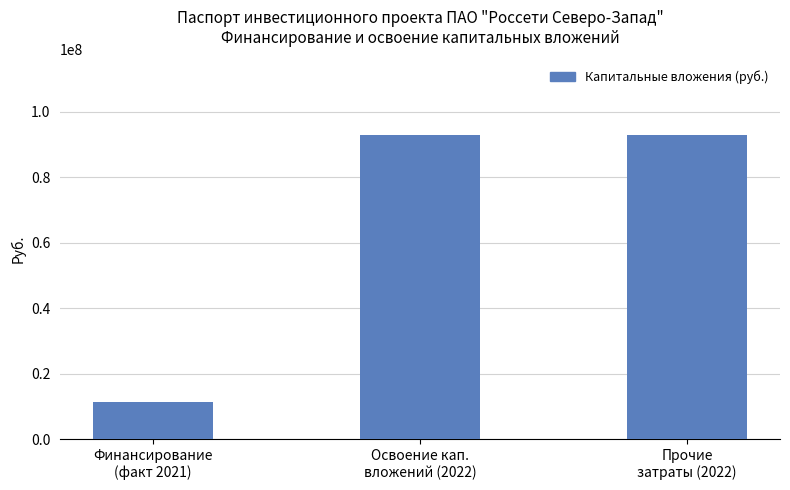

What is the minimum value shown in the chart?

11326818